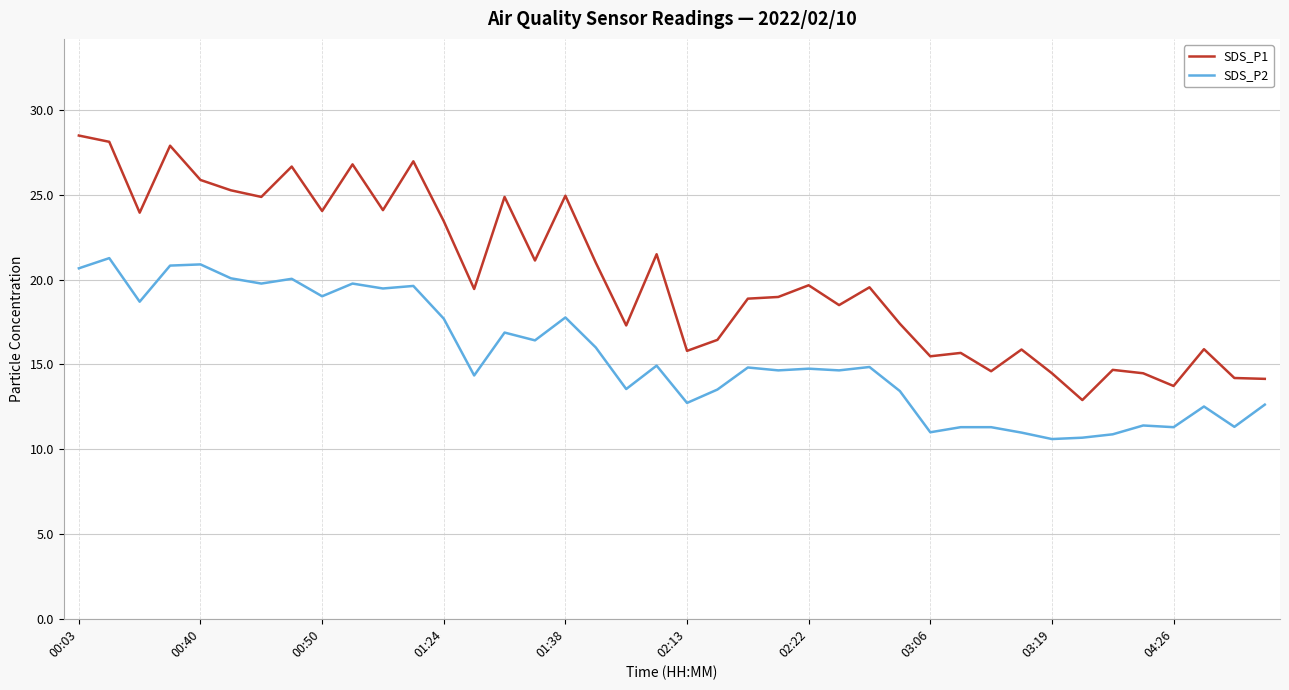

Which series has the largest total across all categories?

SDS_P1